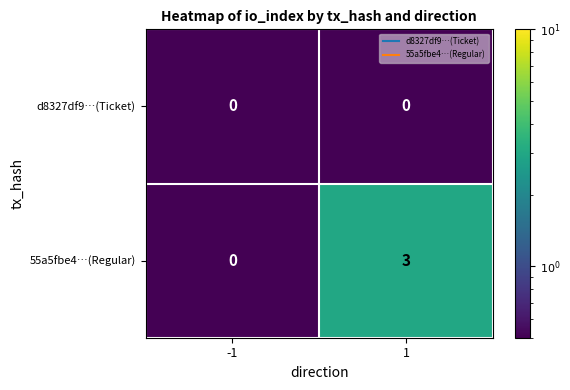

Which series changed the most between -1 and 1?

55a5fbe4…(Regular)